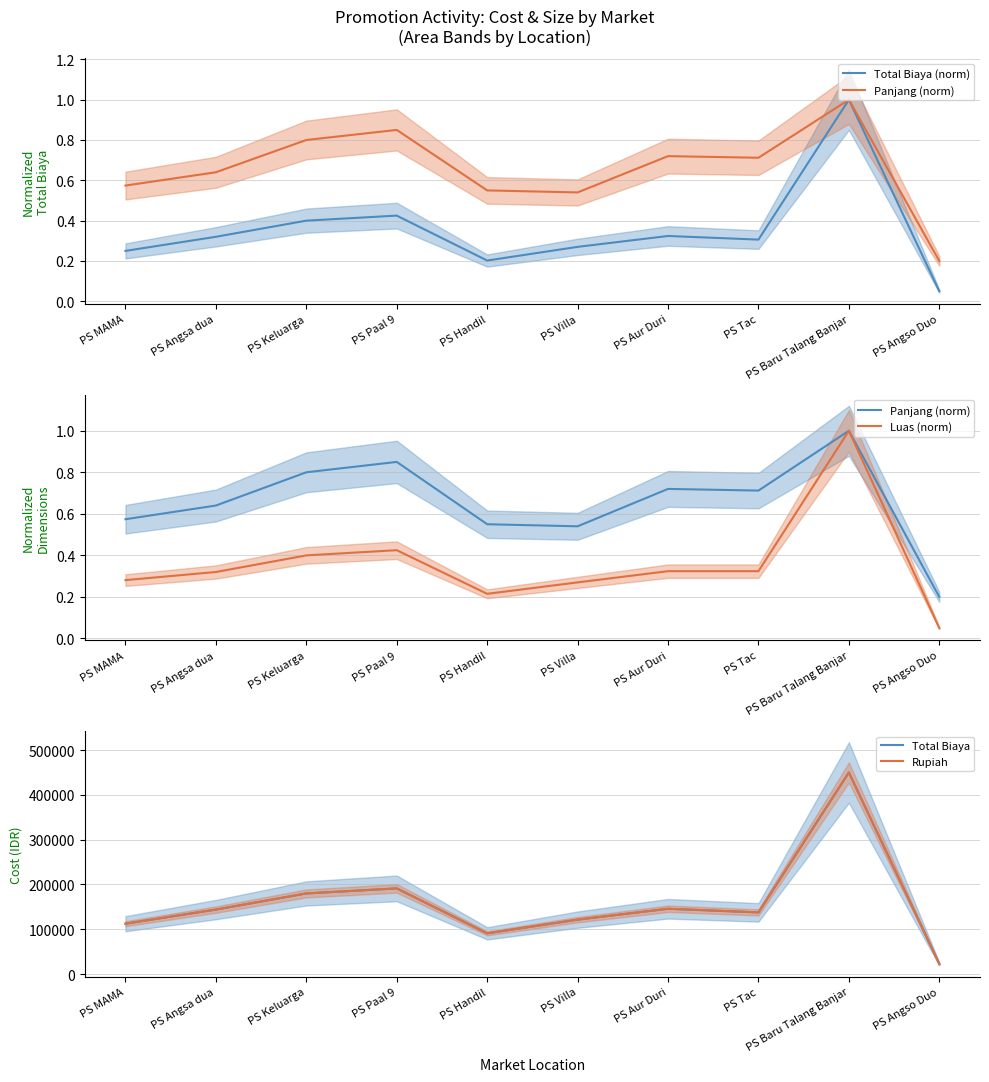

What is the spread (max minus min) of values at PS Baru Talang Banjar?

449999.0